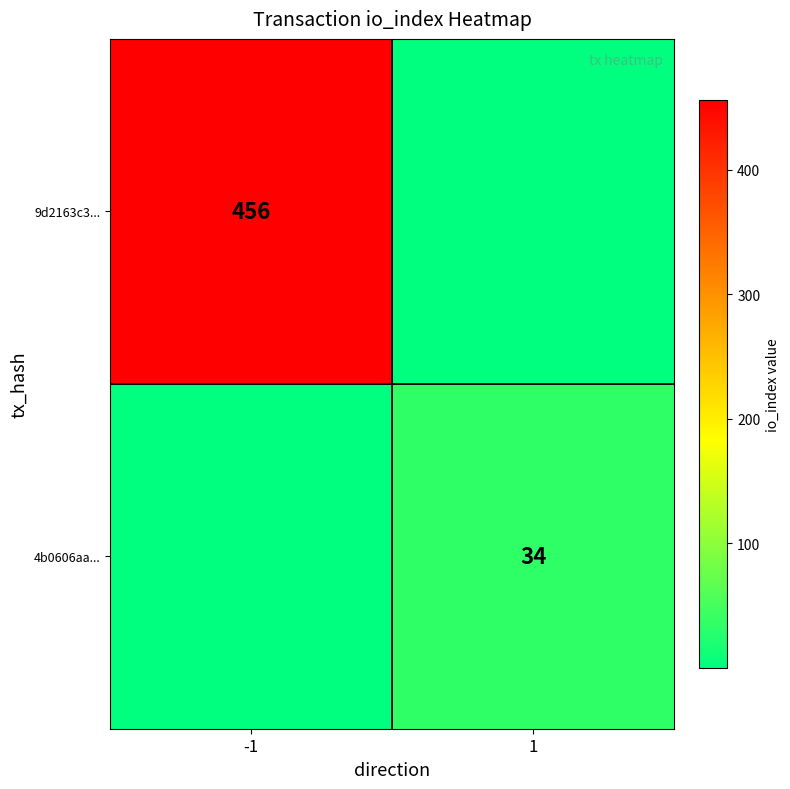

True or false: 4b0606aa... has a value of 16.2 at 1.

False